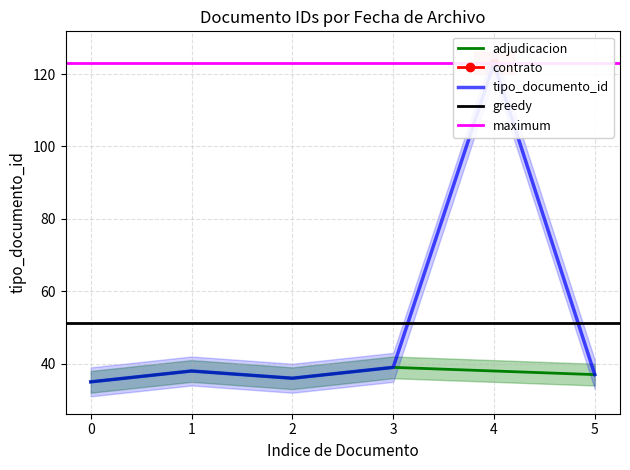

Is it true that adjudicacion equals 37 at 5?

True